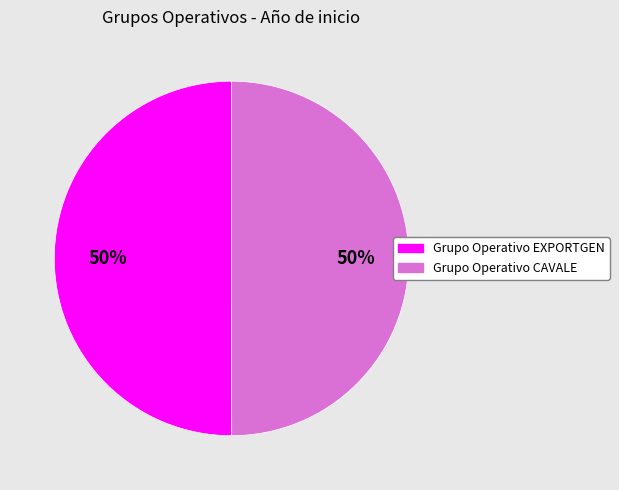

To the nearest percent, what is the average slice percentage?

50%